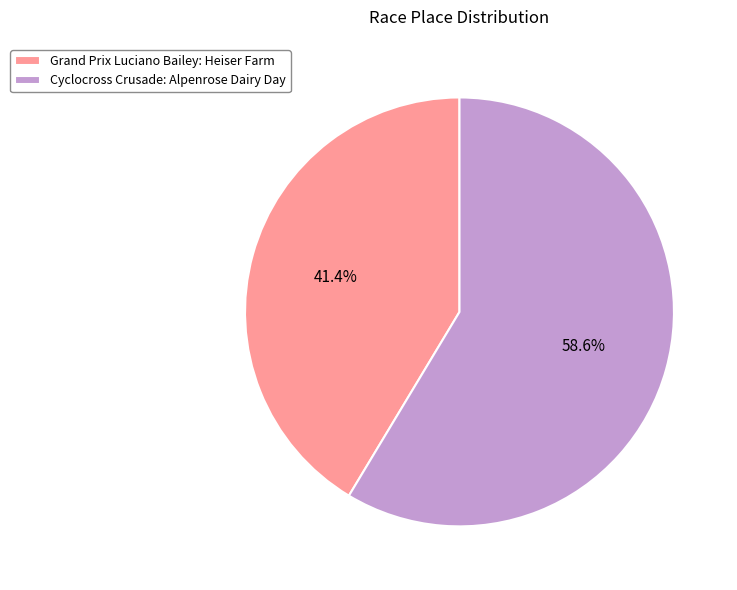

What percentage do Grand Prix Luciano Bailey: Heiser Farm and Cyclocross Crusade: Alpenrose Dairy Day together represent?

100.0%